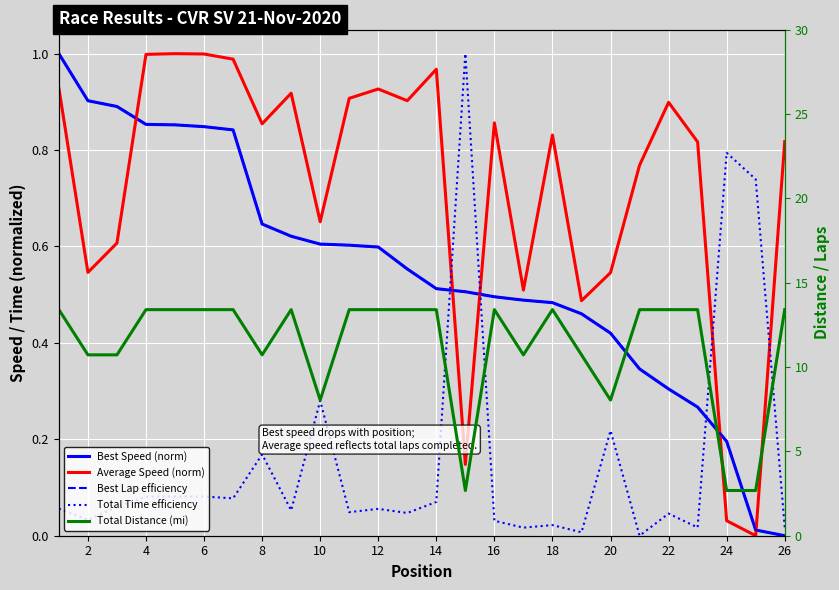

What is the maximum value for Average Speed (norm)?

1.0